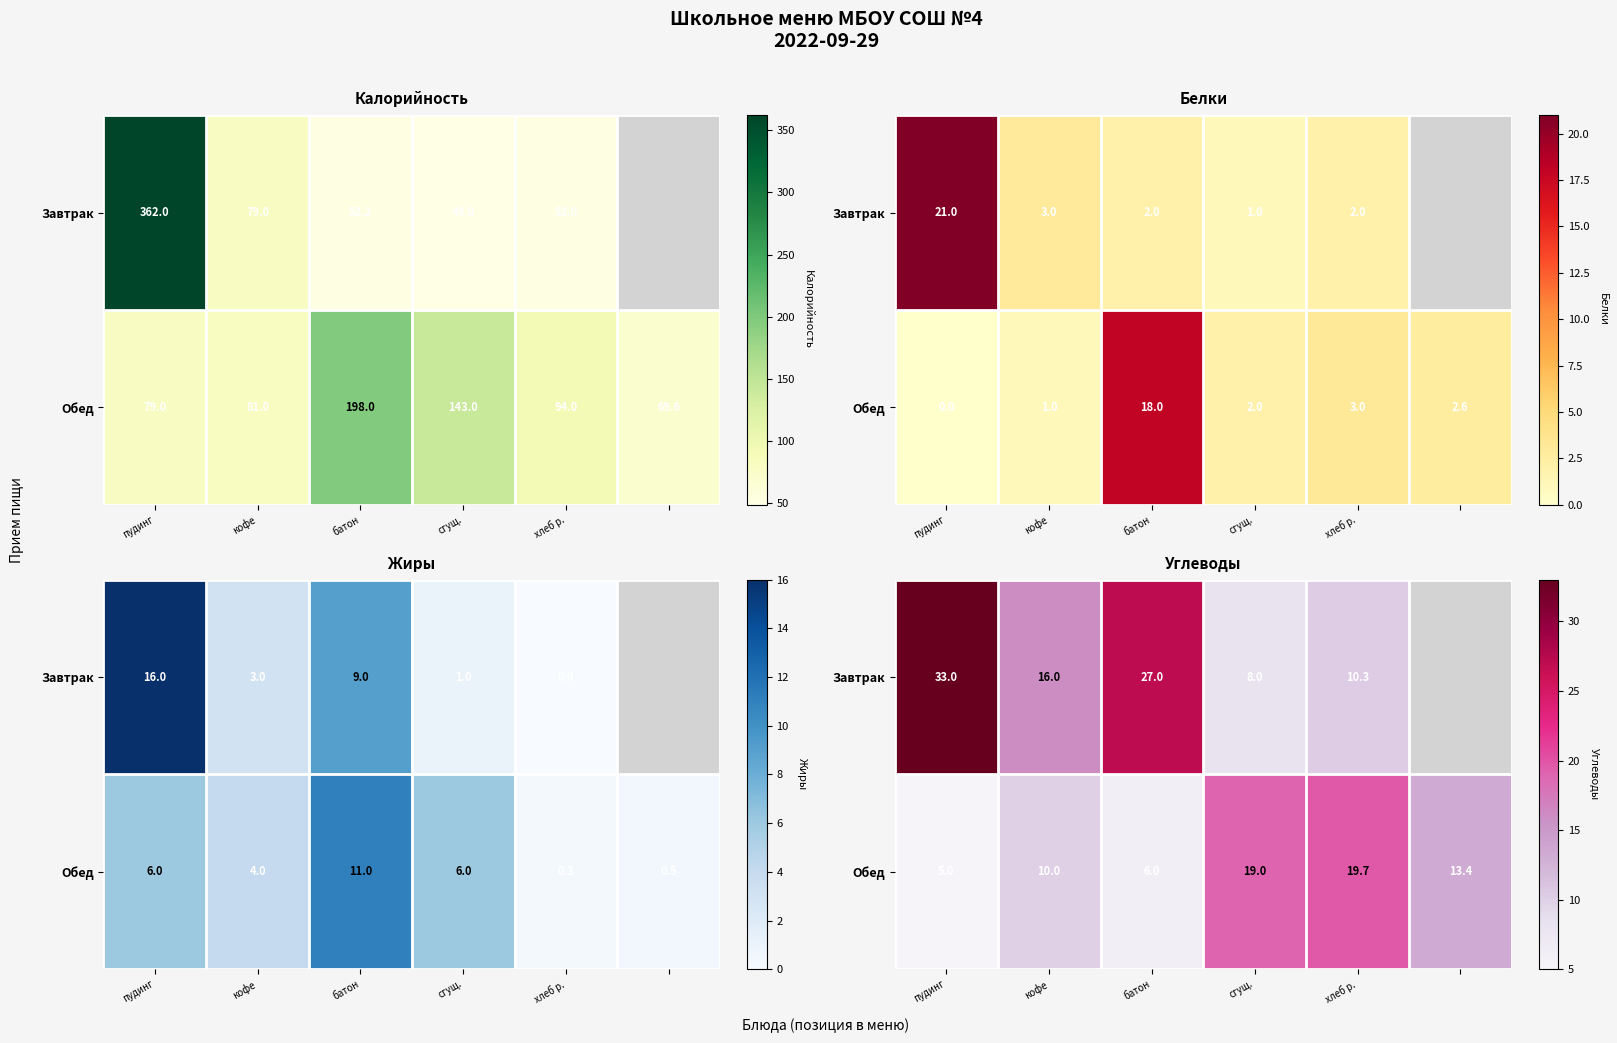

Where does the Завтрак series first go above 27?

пудинг